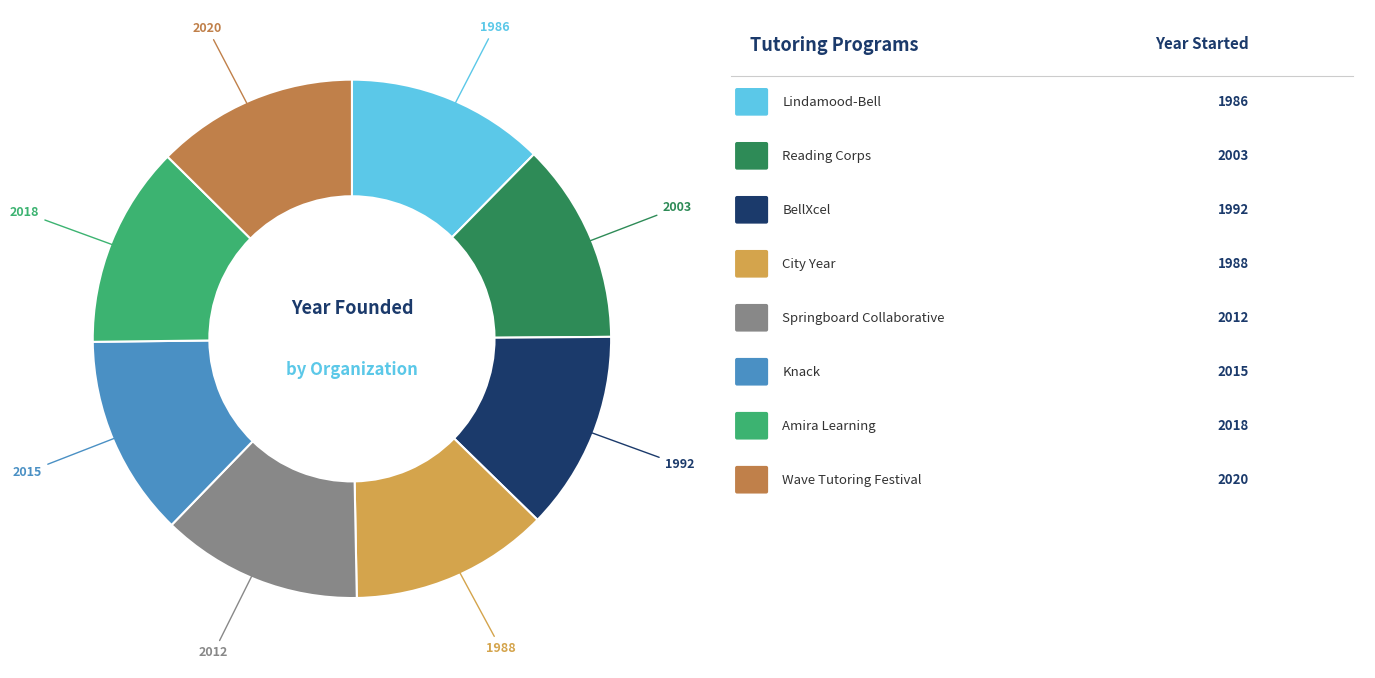

Does any single category account for the majority?

No